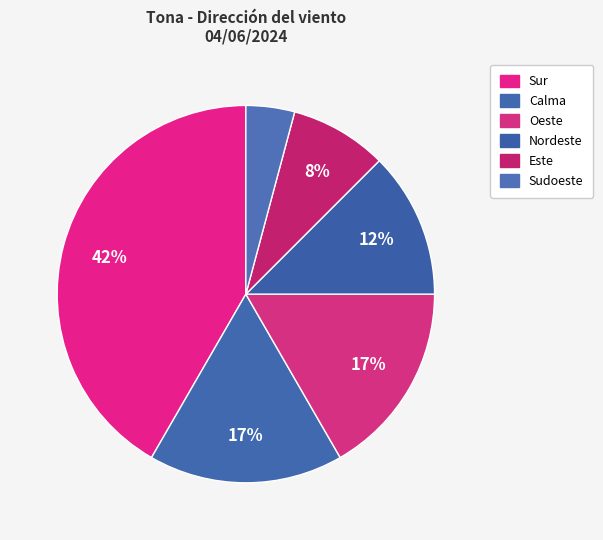

Count the number of slices in the pie.

6